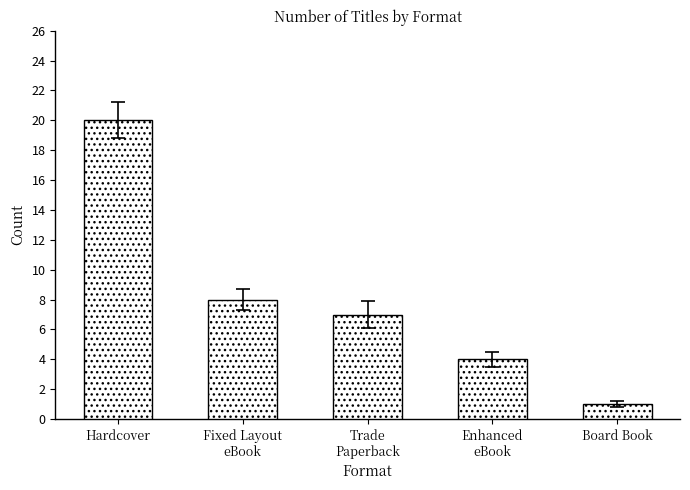

What is the label of the 2nd bar from the right?

Enhanced
eBook